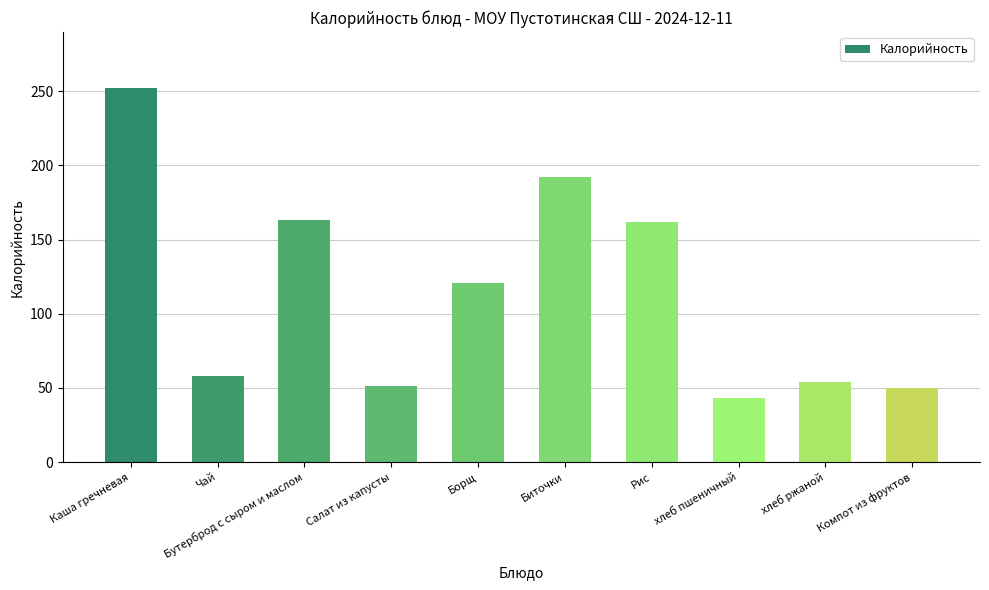

The value at Биточки is 192.0. True or false?

True